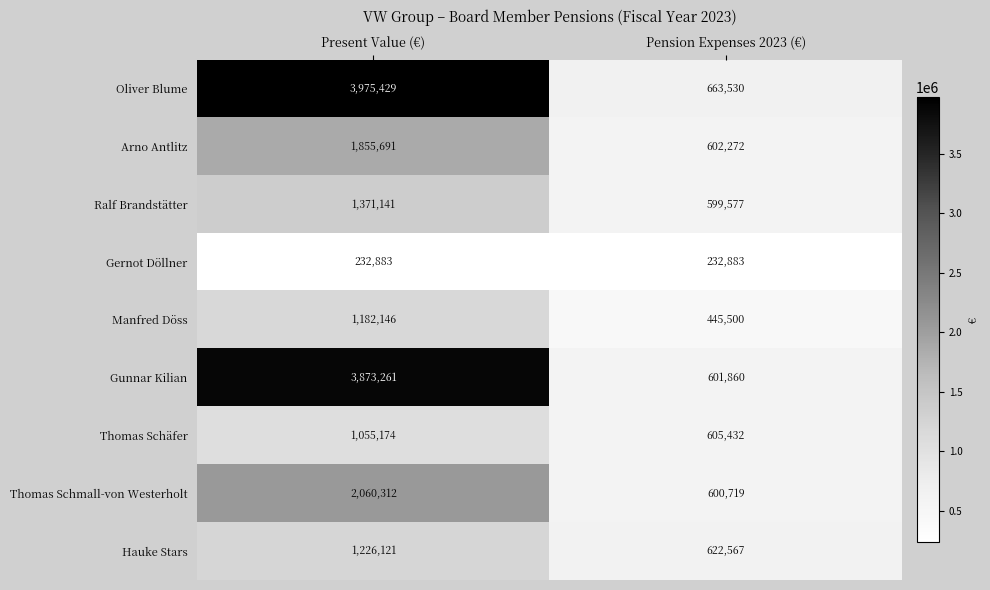

Is it true that Manfred Döss equals 1792314 at Present Value (€)?

False